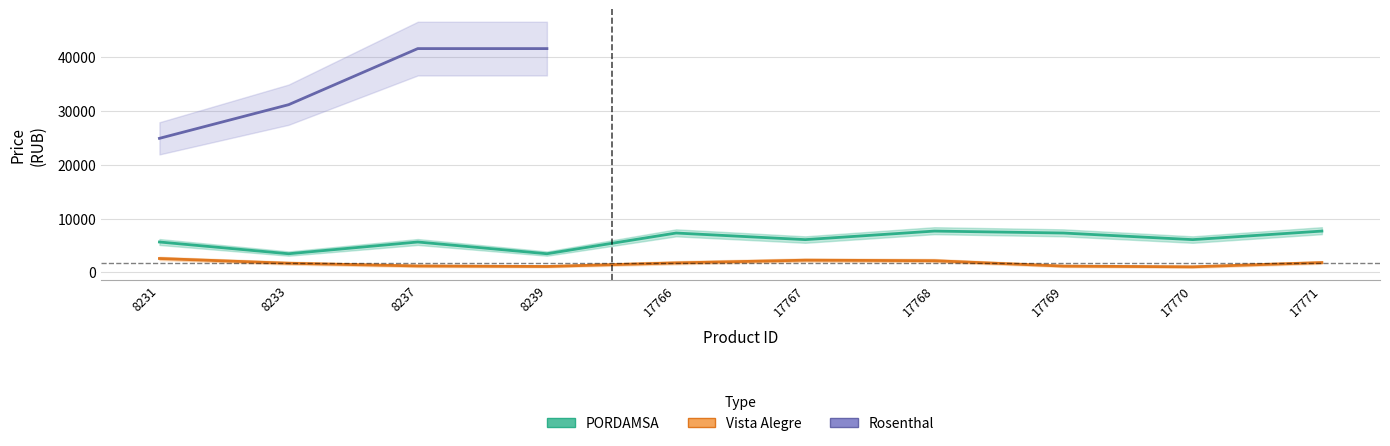

Where is PORDAMSA nearest to the value 5571?

8231